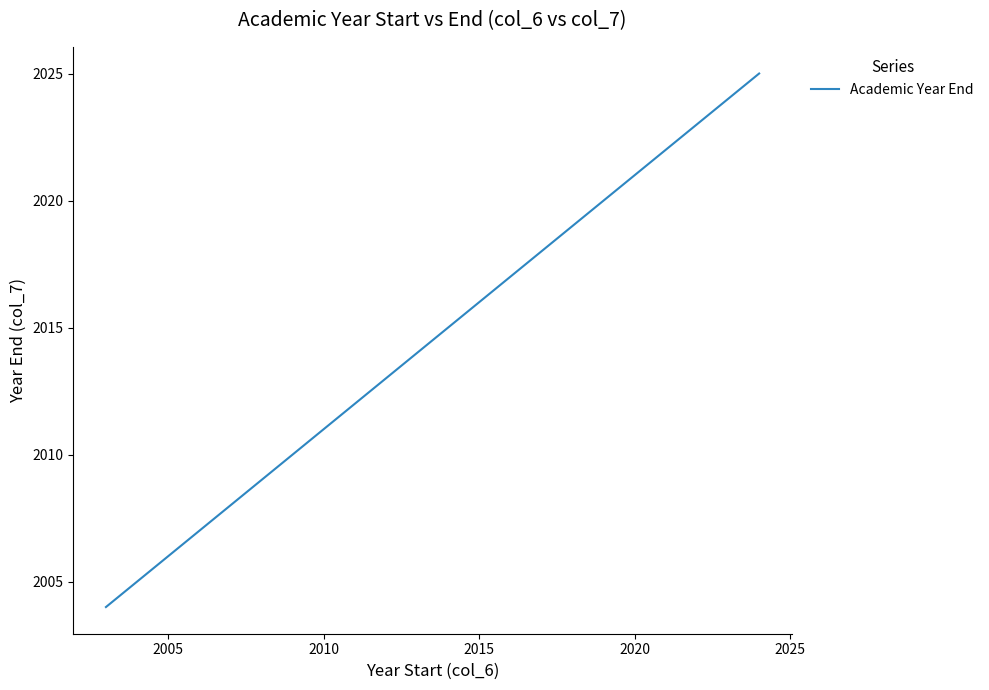

What is the greatest value displayed?

2025